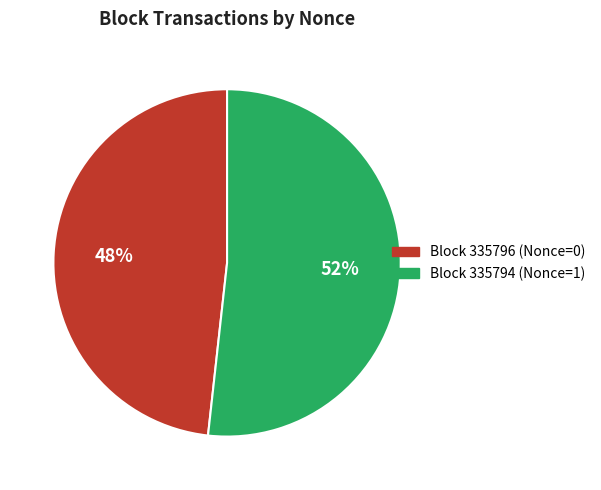

To the nearest percent, what is the average slice percentage?

50%